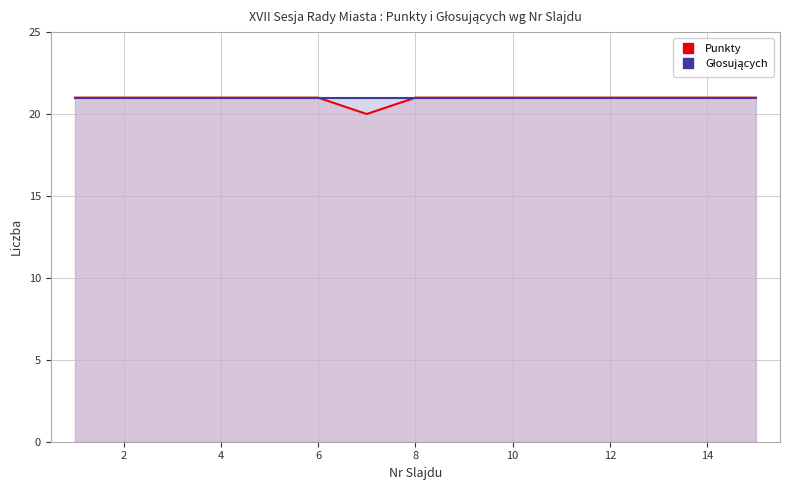

What is the maximum value for Punkty?

21